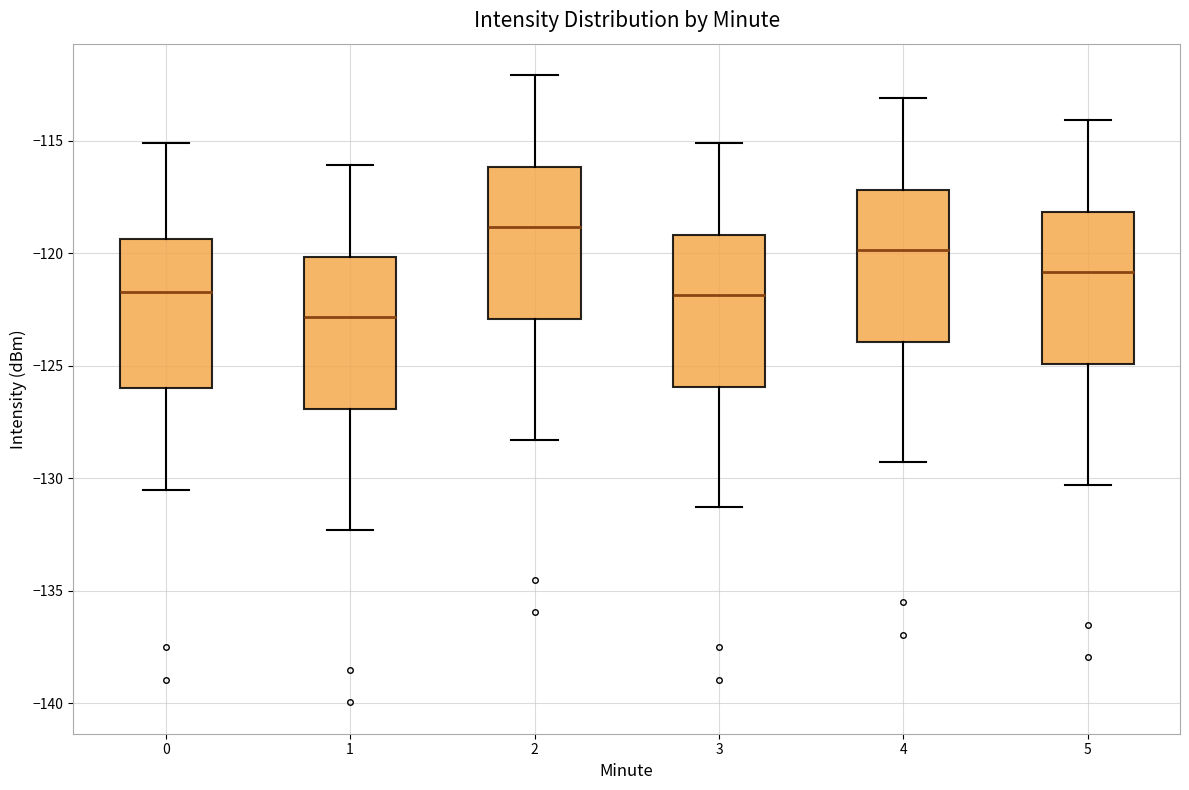

Reading left to right, read every box against the y-axis: the position of its median line, the range the box covers, and the ends of its whiskers. The values are not printed on the chart, so give them approximately, as read against the axis.

0: median -121.5, box -126.0 to -119.5, whiskers -130.5 to -115.0
1: median -123.0, box -127.0 to -120.0, whiskers -132.5 to -116.0
2: median -119.0, box -123.0 to -116.0, whiskers -128.5 to -112.0
3: median -122.0, box -126.0 to -119.0, whiskers -131.5 to -115.0
4: median -120.0, box -124.0 to -117.0, whiskers -129.5 to -113.0
5: median -121.0, box -125.0 to -118.0, whiskers -130.5 to -114.0